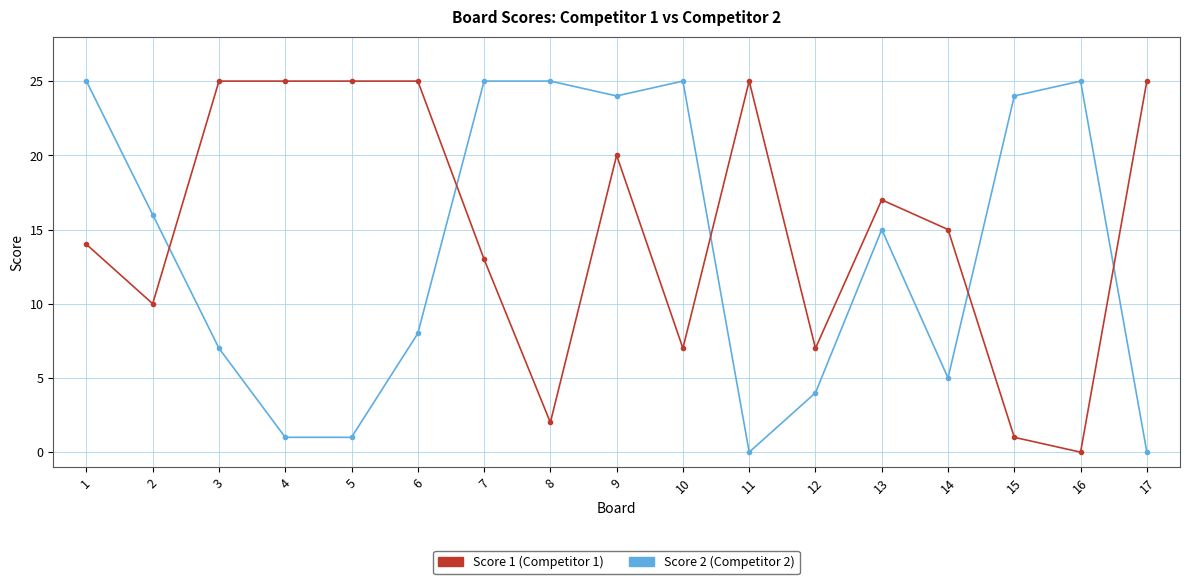

What is the greatest value displayed?

25